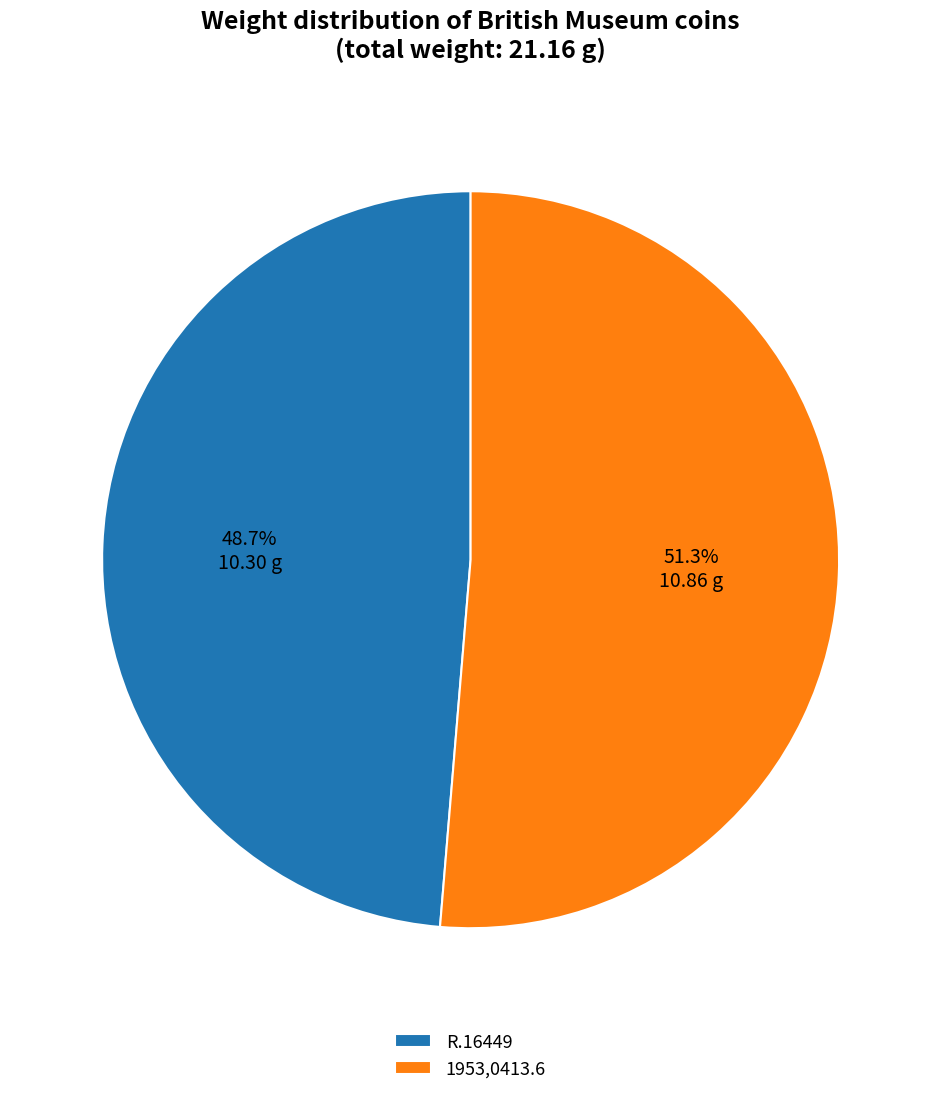

Between 1953,0413.6 and R.16449, which is larger?

1953,0413.6